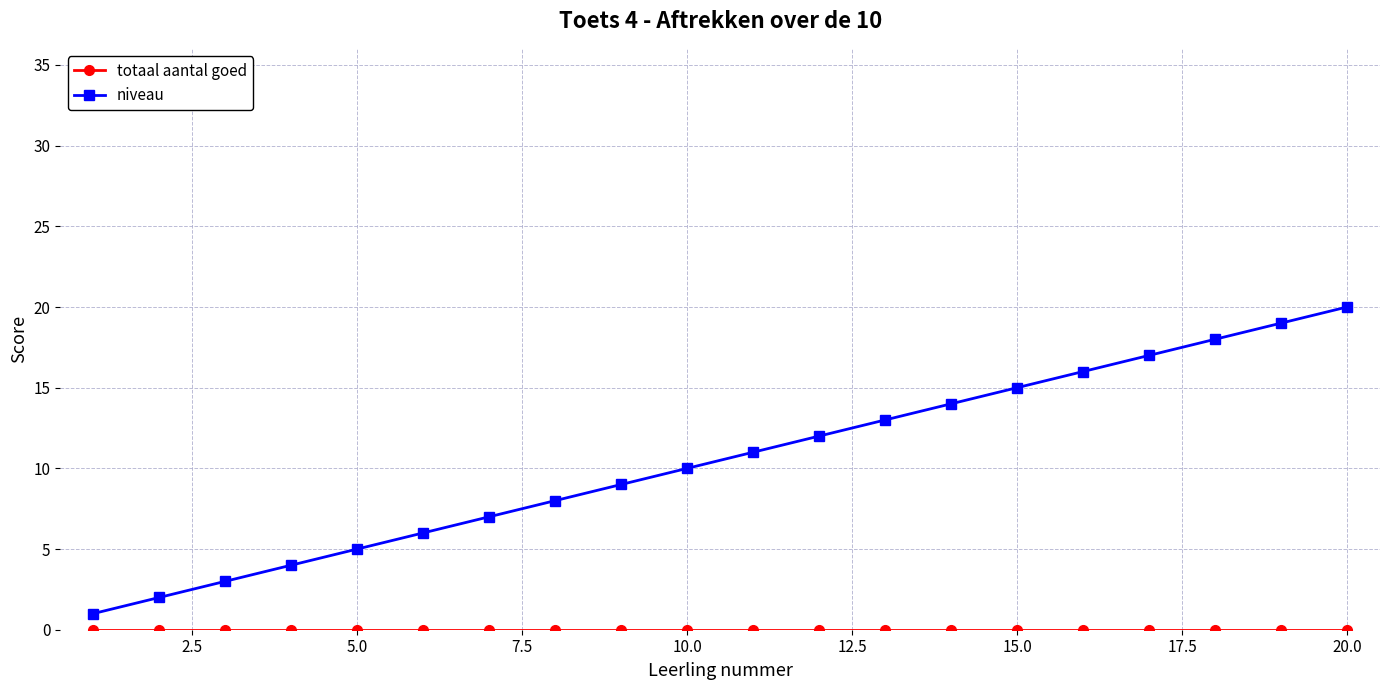

Which series has the largest total across all categories?

niveau